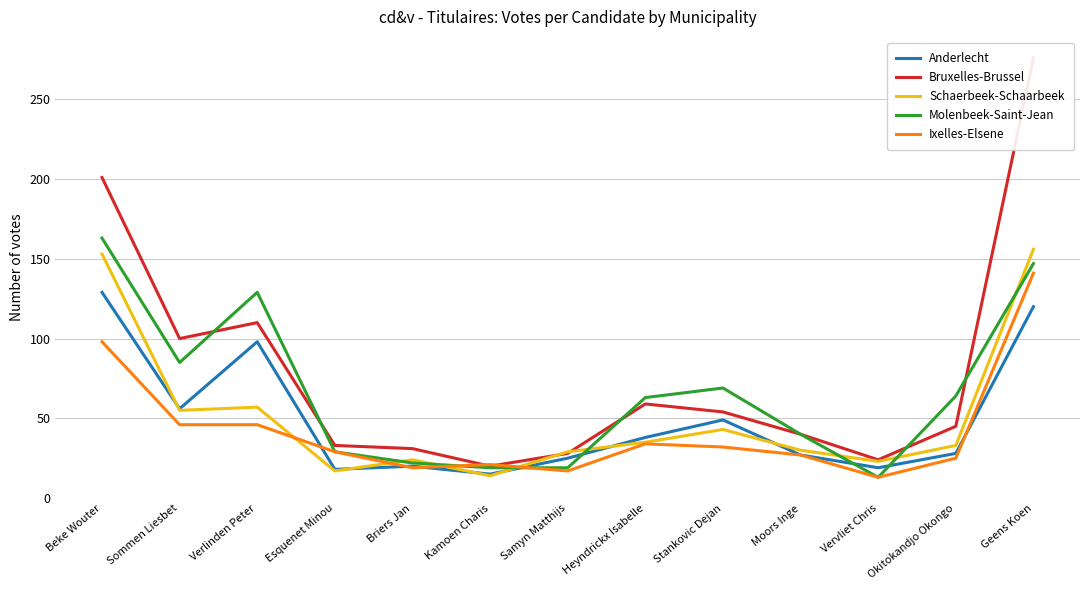

How many interior local peaks does the Ixelles-Elsene series have?

2